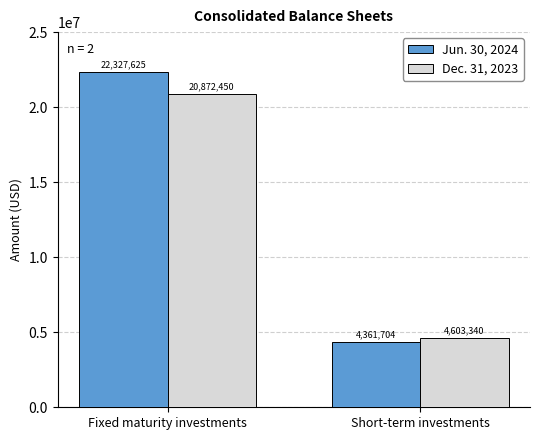

Reading left to right, extract all data points from this chart.

Jun. 30, 2024: Fixed maturity investments=22327625	Short-term investments=4361704
Dec. 31, 2023: Fixed maturity investments=20872450	Short-term investments=4603340